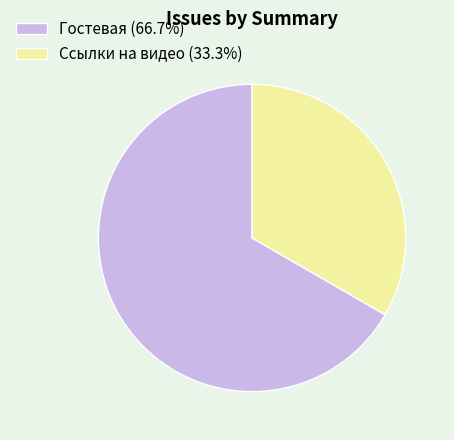

What is the majority slice?

Гостевая